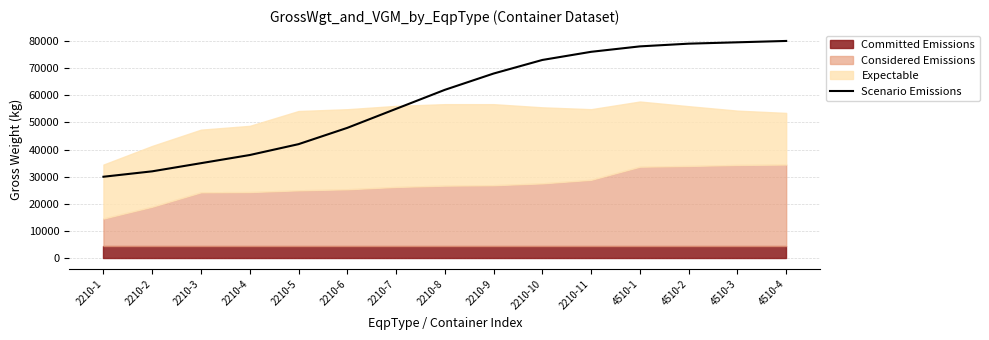

Which has a higher value, 2210-10 or 2210-11?

2210-11